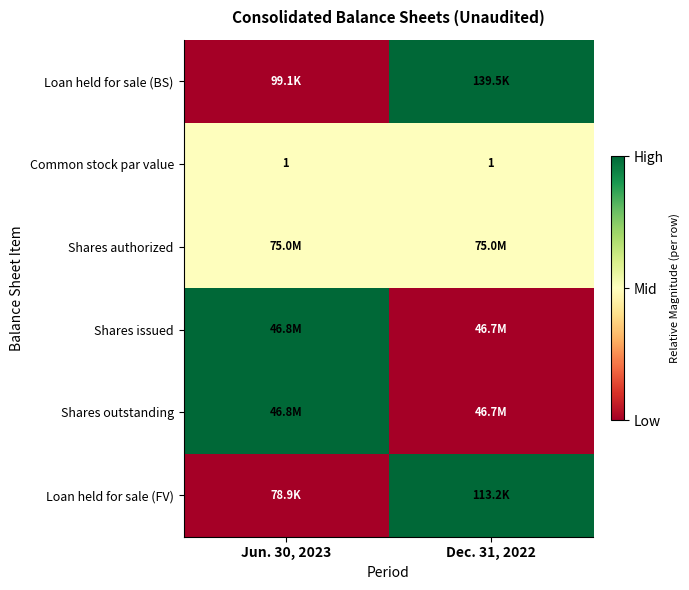

How many distinct data groups are displayed?

6